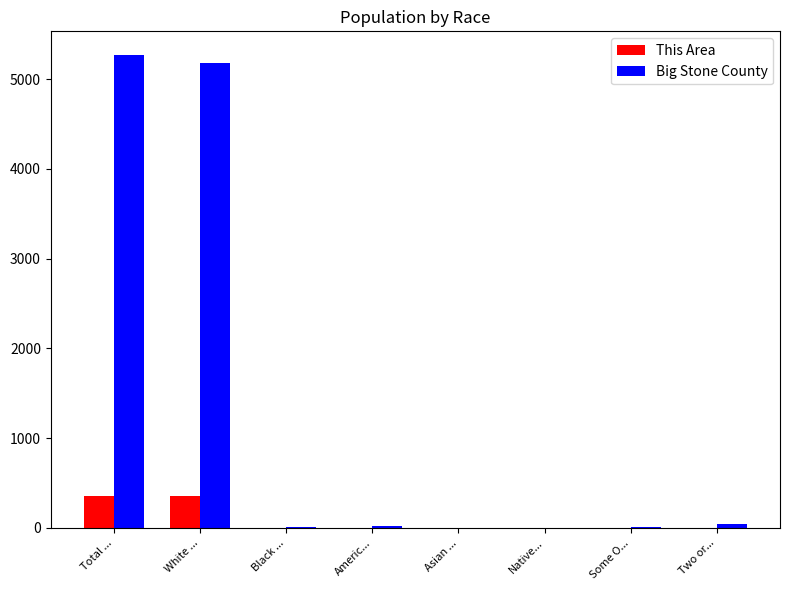

What is the greatest value displayed?

5269